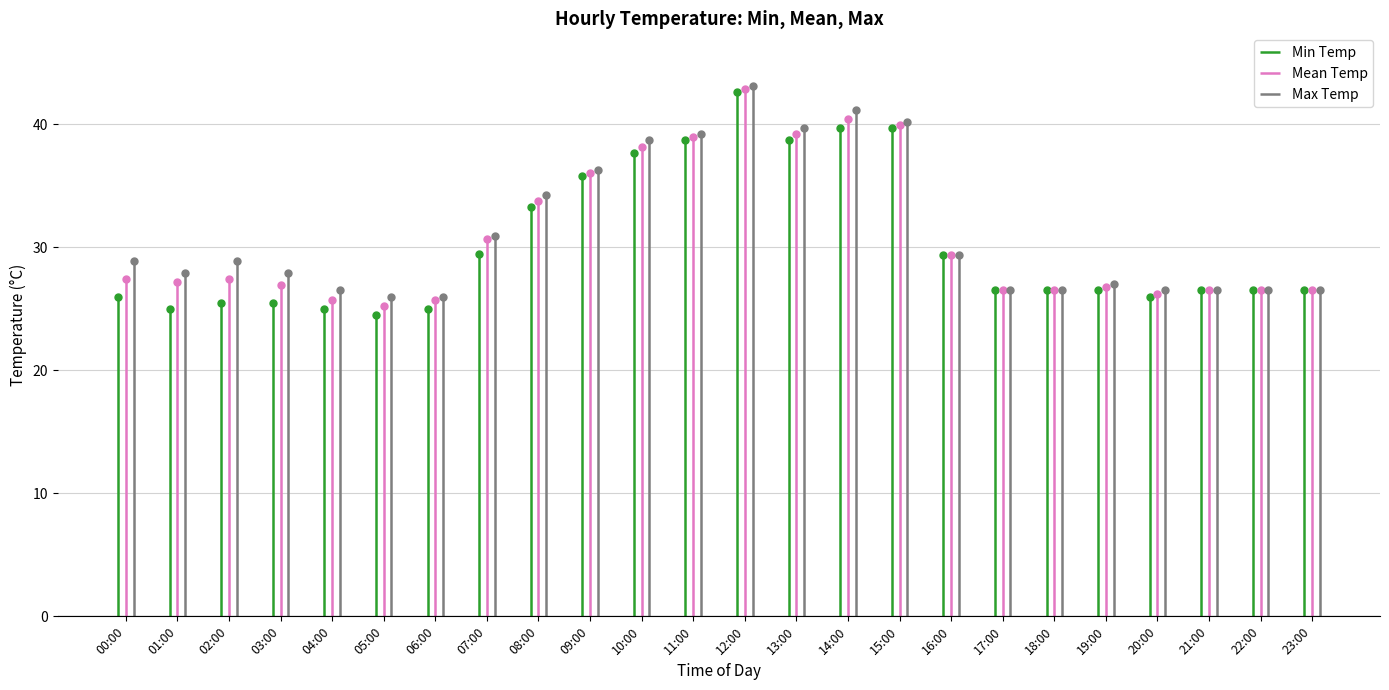

Which series changed the most between 00:00 and 01:00?

Max Temp